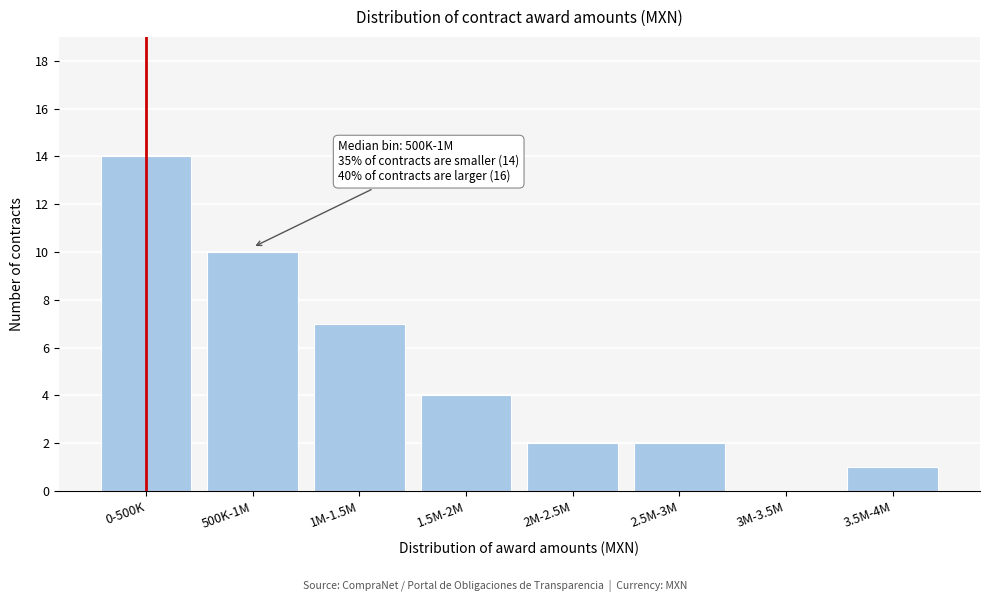

Reading right to left, list all the values displayed in this chart.

3.5M-4M=1	3M-3.5M=0	2.5M-3M=2	2M-2.5M=2	1.5M-2M=4	1M-1.5M=7	500K-1M=10	0-500K=14